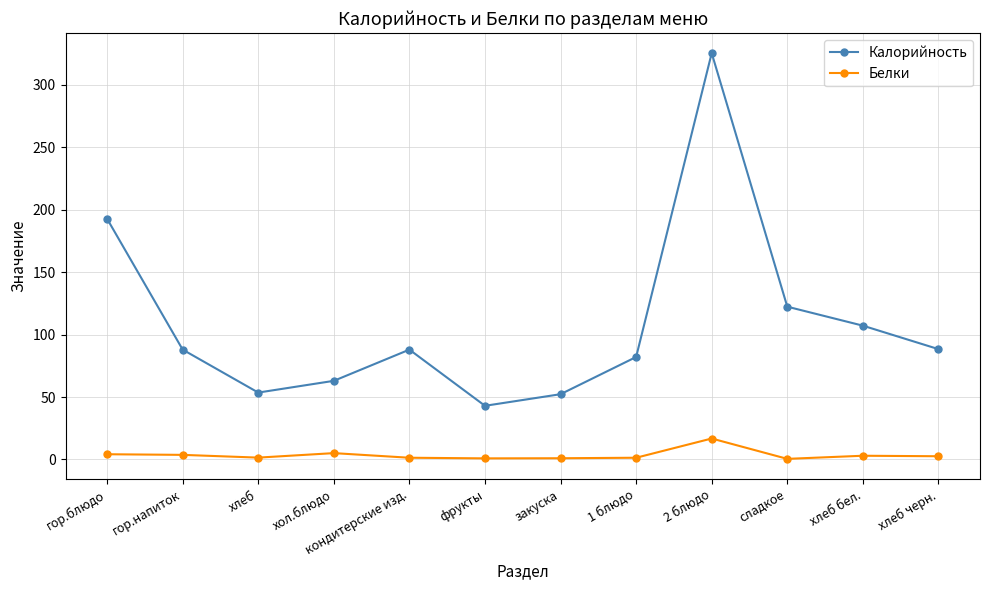

Which series changed the most between 2 блюдо and хлеб черн.?

Калорийность